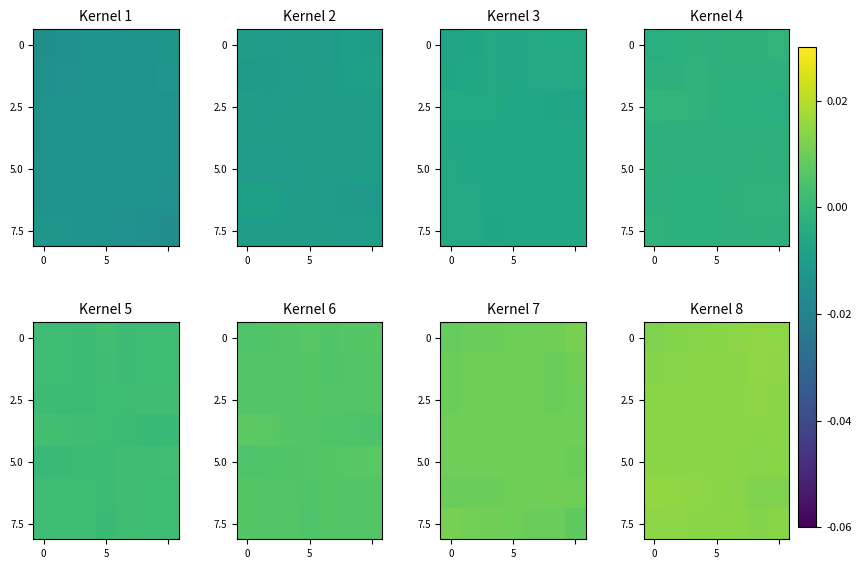

What is the total value across all series at 6?

0.1